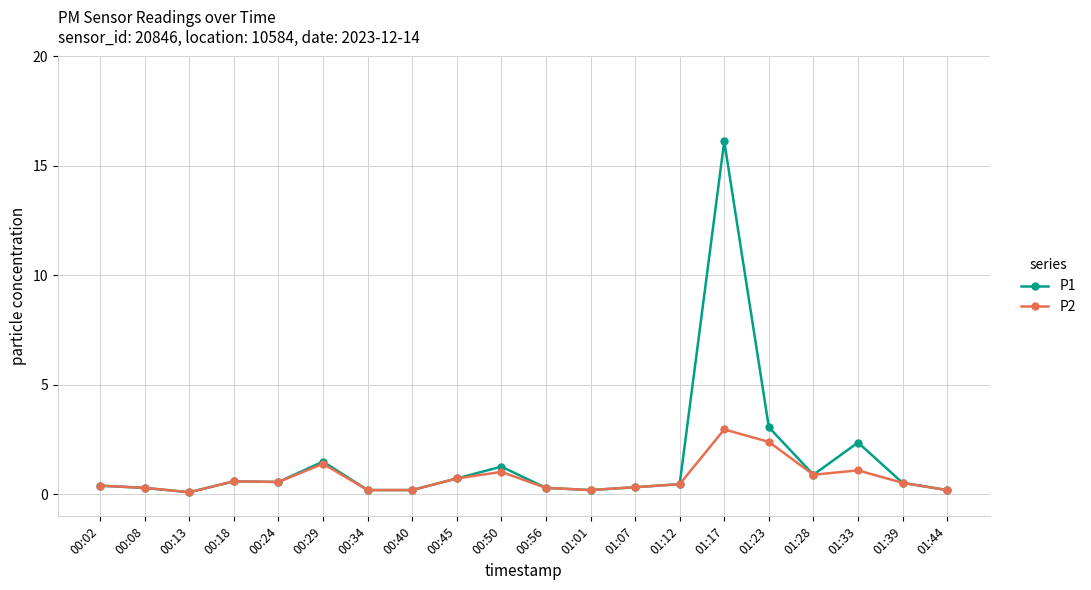

List the series in order of their overall mean, highest first.

P1, P2